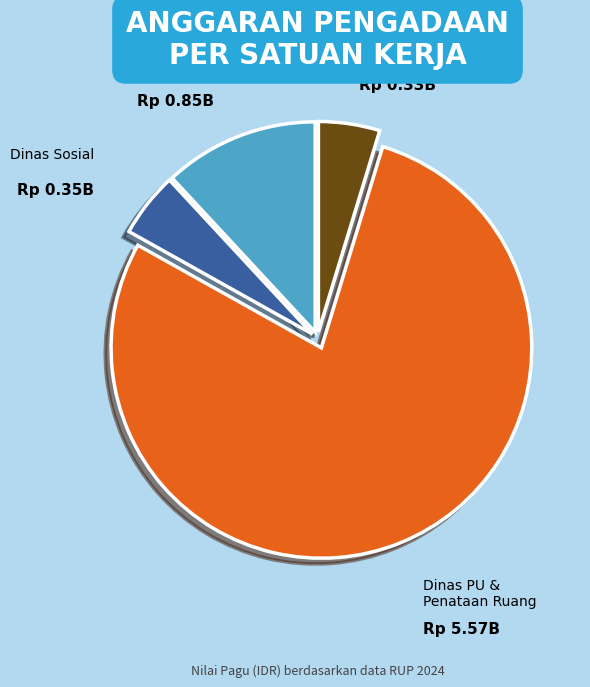

Is it true that Dinas Sosial is 18% of the pie?

False